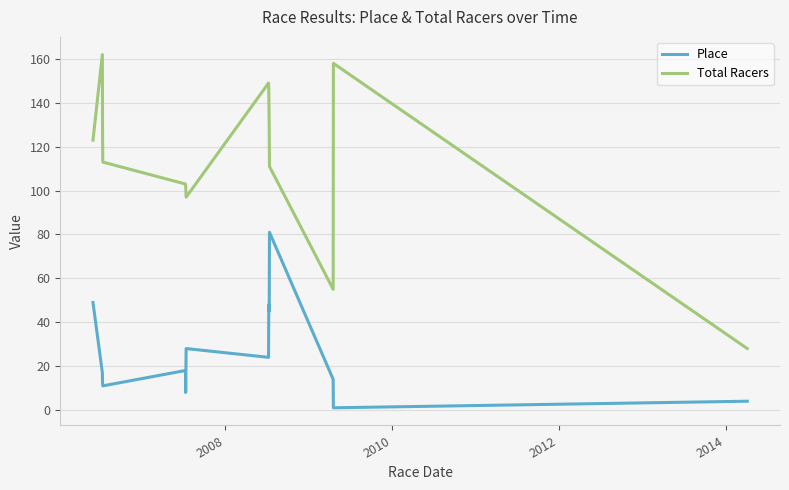

Which series has the largest range (max minus min)?

Total Racers